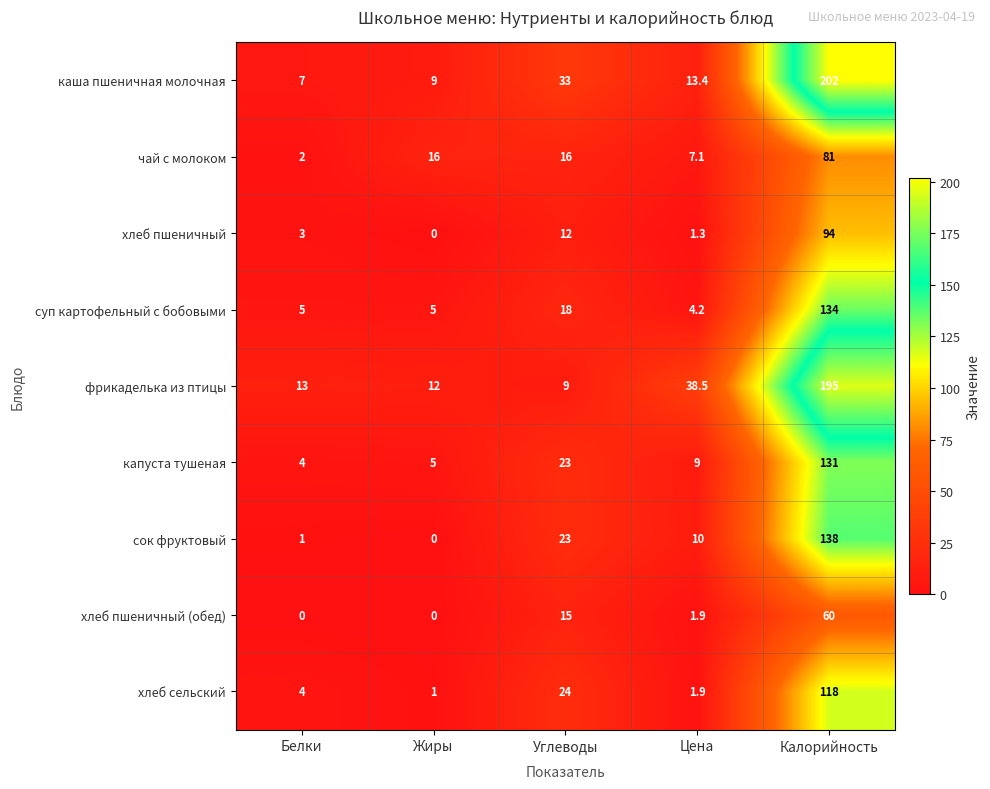

List the series in order of their peak value, highest first.

каша пшеничная молочная, фрикаделька из птицы, сок фруктовый, суп картофельный с бобовыми, капуста тушеная, хлеб сельский, хлеб пшеничный, чай с молоком, хлеб пшеничный (обед)